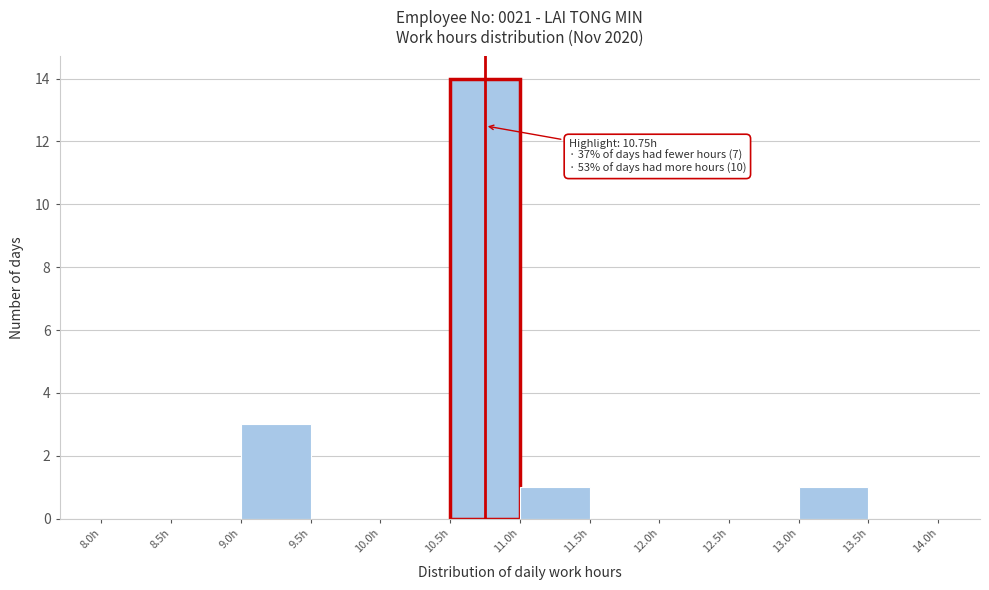

Which range on the x-axis has the tallest bar?

10.5 to 11.0